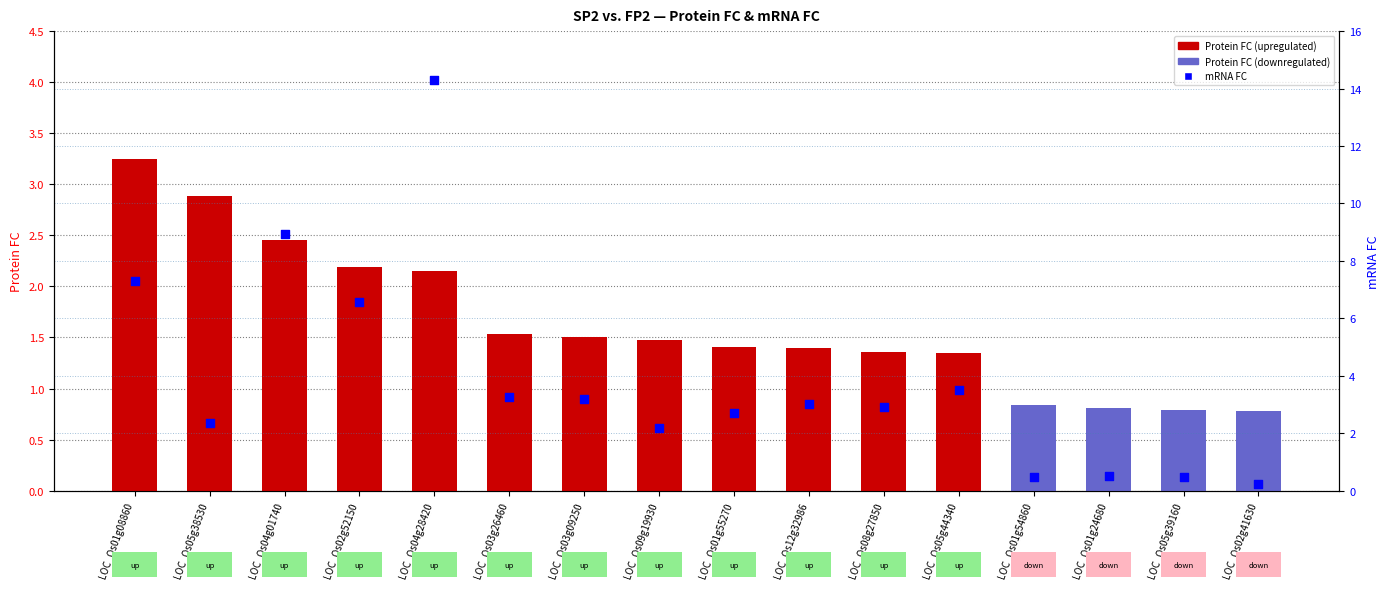

Which series has the largest total across all categories?

mRNA FC (right axis)